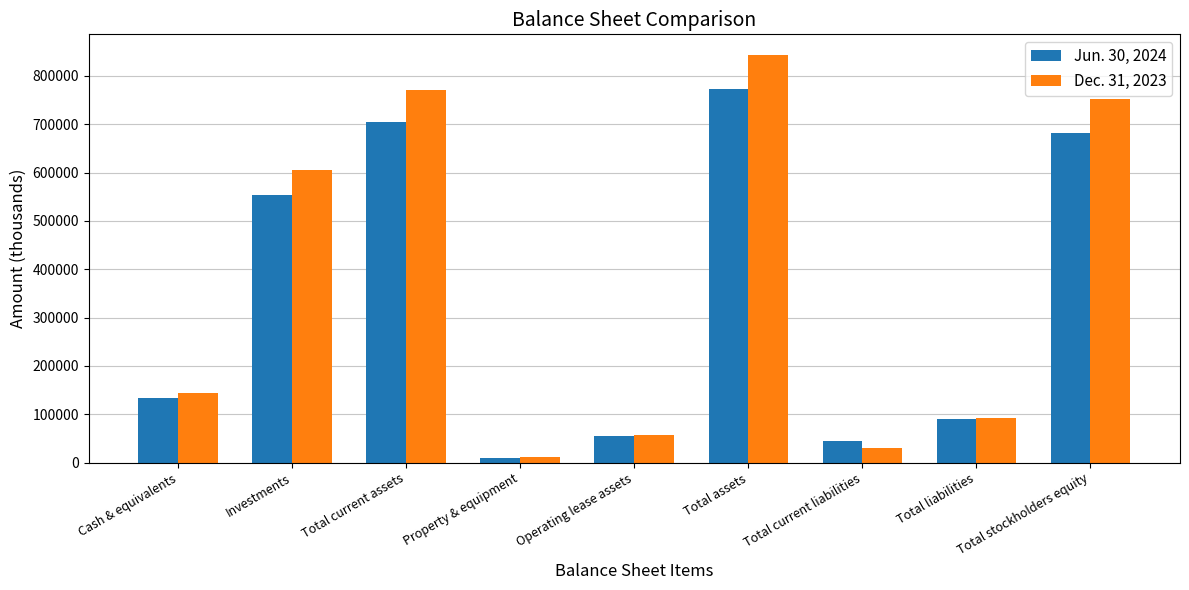

Which series has the largest total across all categories?

Dec. 31, 2023